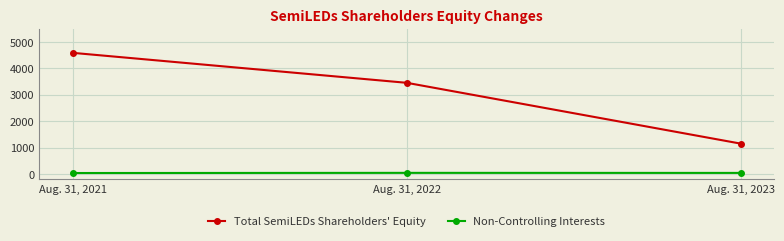

Count the Non-Controlling Interests values in the range 39 to 45.

3